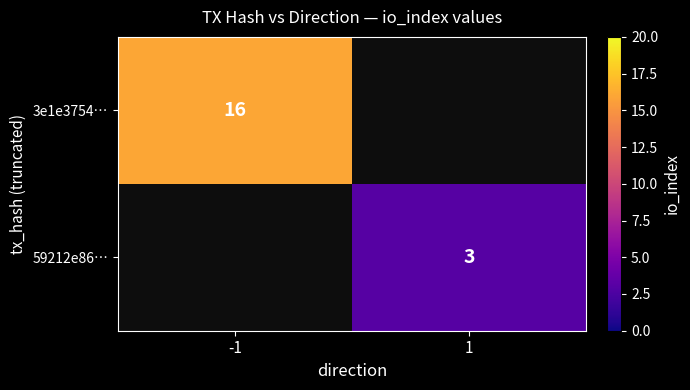

The 59212e86… series shows 2 at 1. True or false?

False